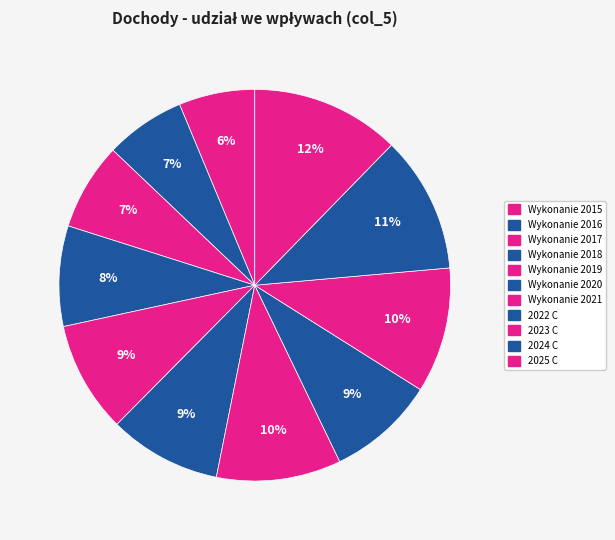

What percentage do Wykonanie 2015 and 2023 C together represent?

16.6%